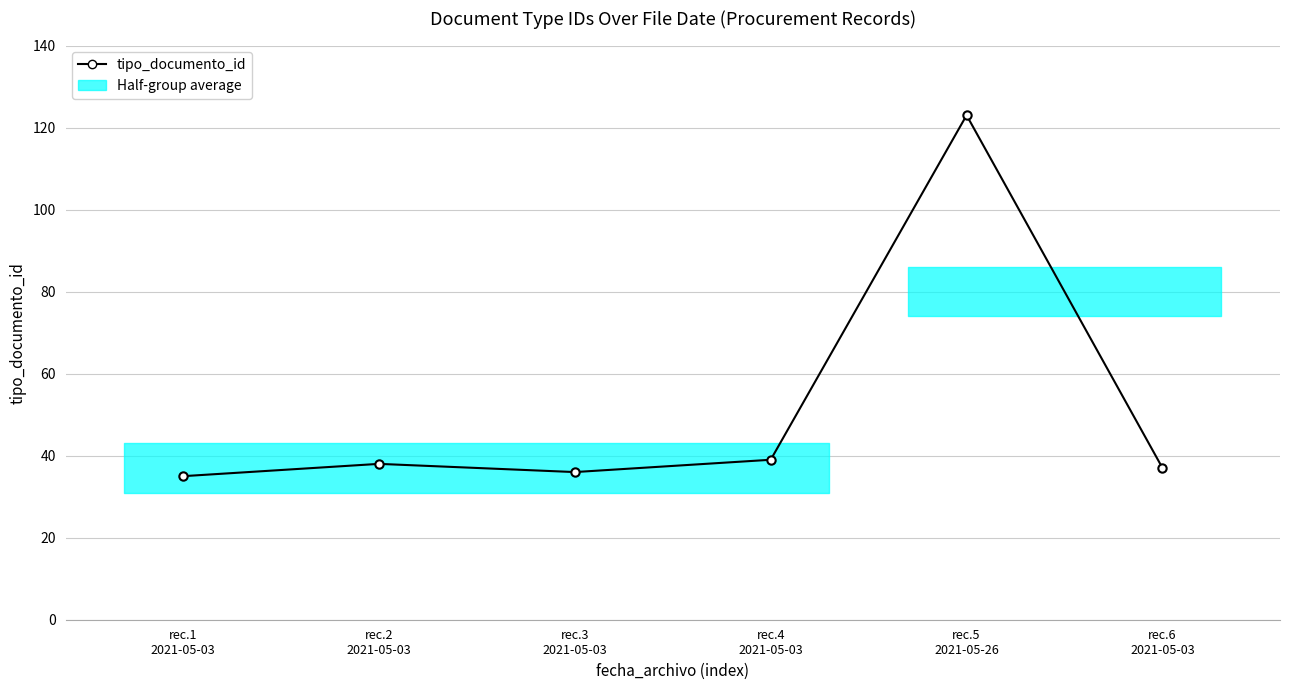

Reading left to right, extract all data points from this chart.

35	38	36	39	123	37